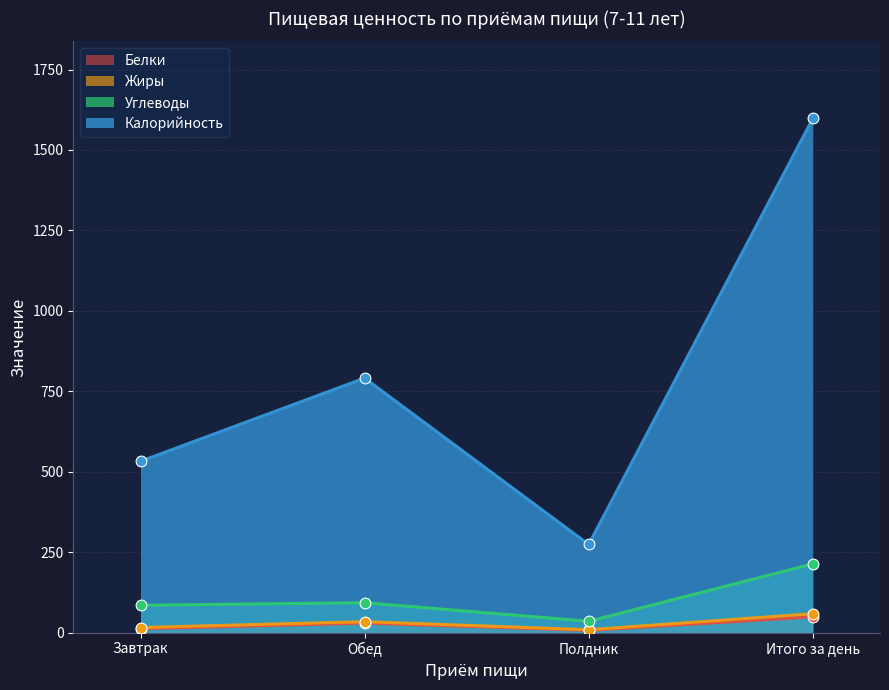

At how many categories does at least one series exceed 1411?

1